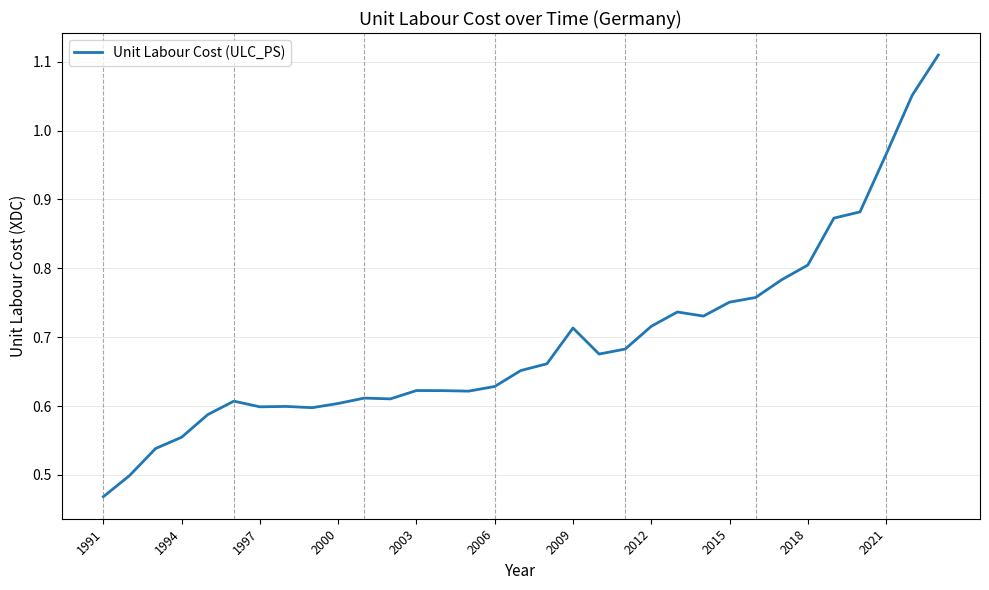

Reading right to left, what are all the values shown in this chart?

1.1	1.1	1.0	0.9	0.9	0.8	0.8	0.8	0.8	0.7	0.7	0.7	0.7	0.7	0.7	0.7	0.7	0.6	0.6	0.6	0.6	0.6	0.6	0.6	0.6	0.6	0.6	0.6	0.6	0.6	0.5	0.5	0.5